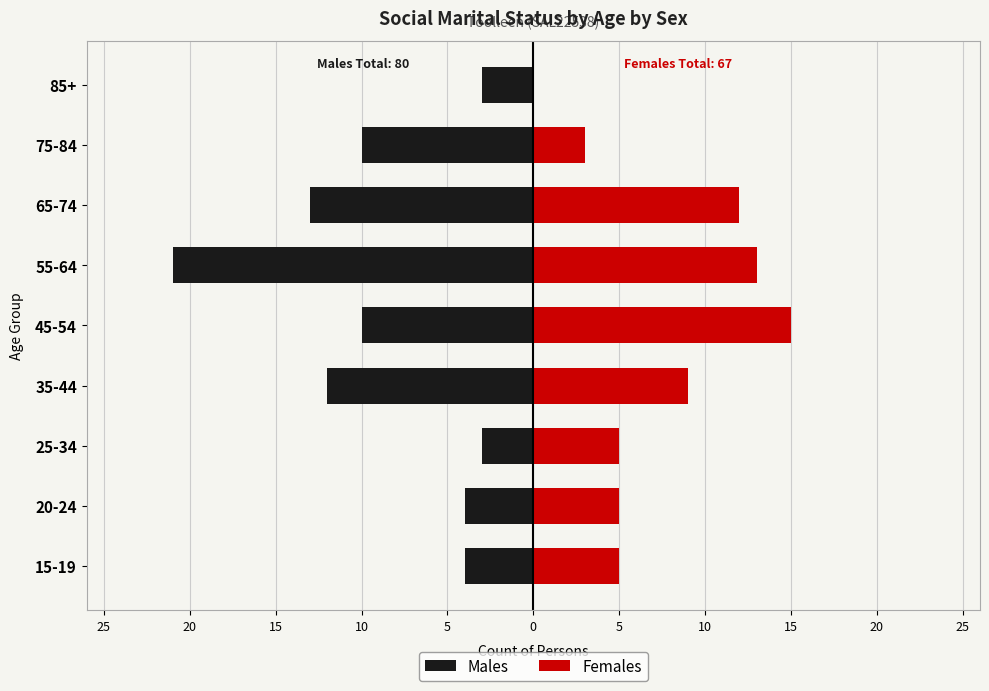

Count the number of categories in the chart.

9